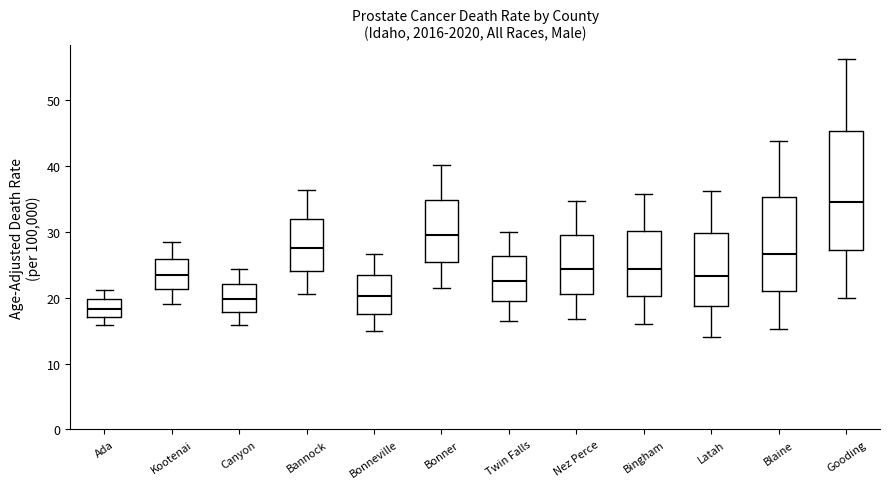

Comparing the boxes themselves (not the whiskers), which one is the tallest?

Gooding